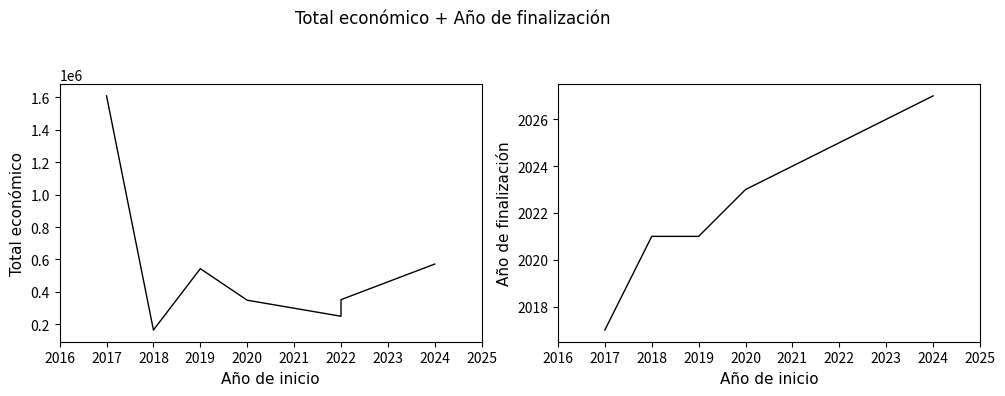

At how many categories does at least one series exceed 810973?

1